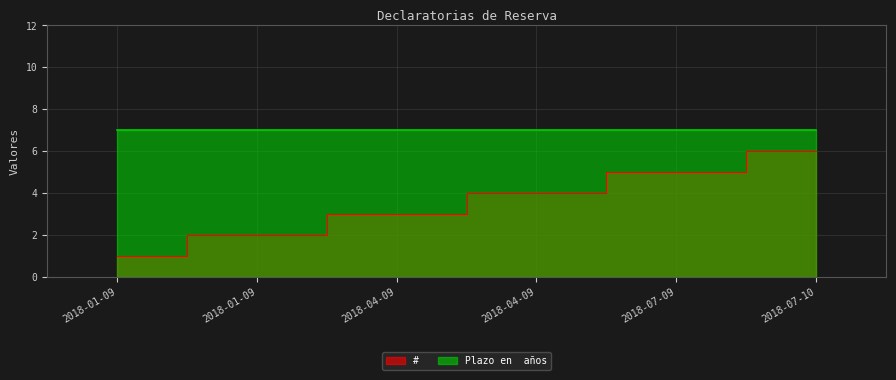

How many data points are above 4?

2